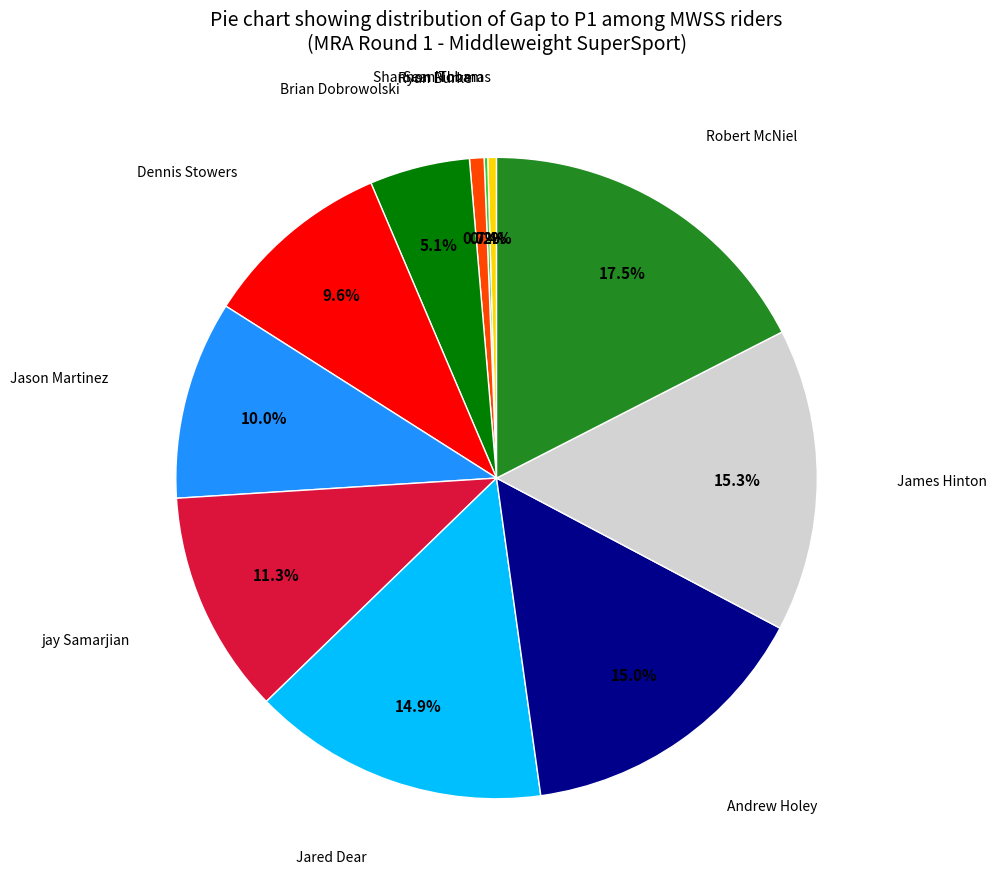

Does any single category account for the majority?

No